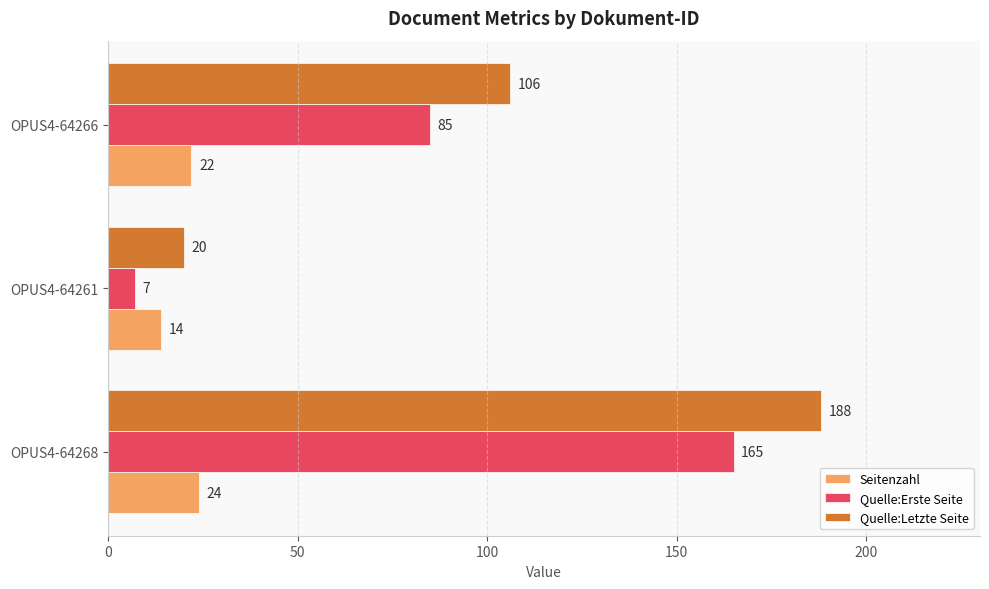

At which label is Seitenzahl closest to 19?

OPUS4-64266